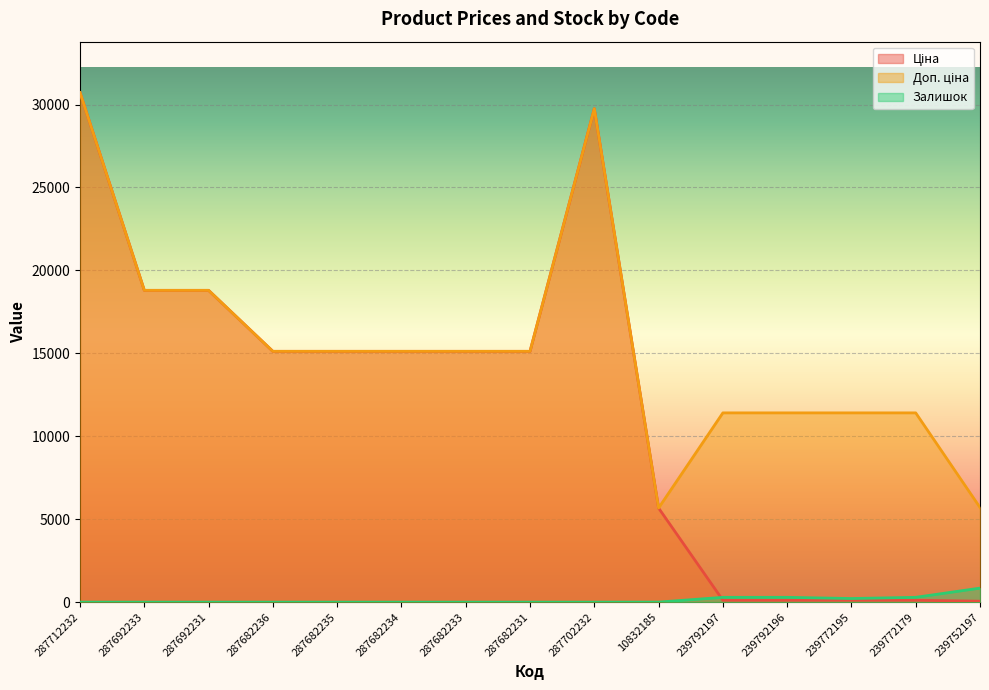

Reading left to right, extract all data points from this chart.

Ціна: 30717.1	18796.8	18796.8	15120.0	15120.0	15120.0	15120.0	15120.0	29747.2	5673.8	114.1	114.1	114.1	114.1	57.0
Доп. ціна: 30717.1	18796.8	18796.8	15120.0	15120.0	15120.0	15120.0	15120.0	29747.2	5673.8	11410.0	11410.0	11410.0	11410.0	5705.0
Залишок: 0.0	0.0	0.0	0.0	0.0	0.0	0.0	0.0	0.0	2.0	289.0	290.0	218.0	290.0	845.0